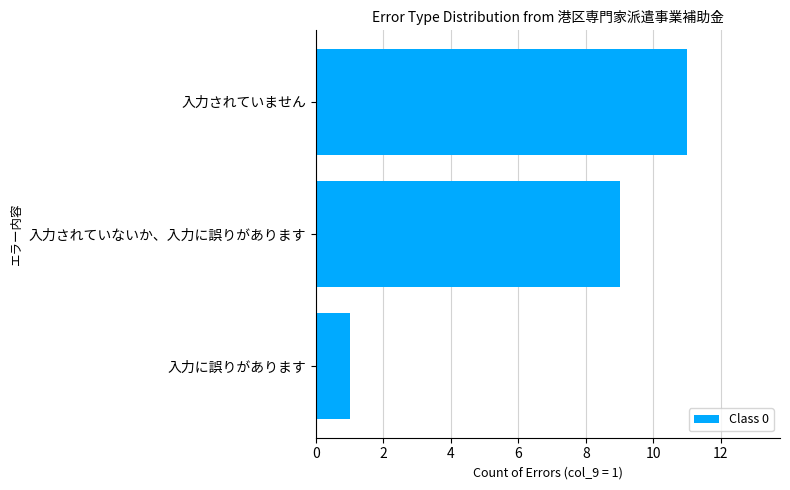

True or false: the data shows 9 at 入力されていないか、入力に誤りがあります.

True